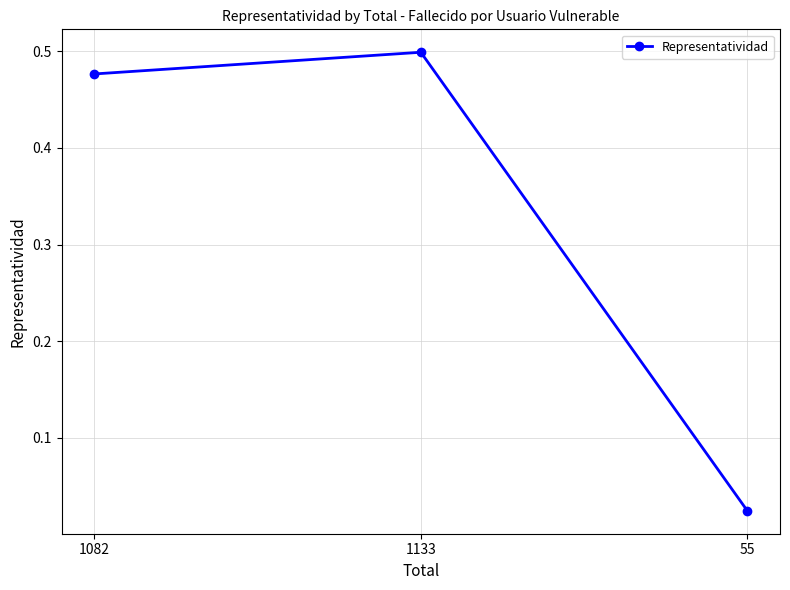

List the labels in order of value, largest first.

1133, 1082, 55